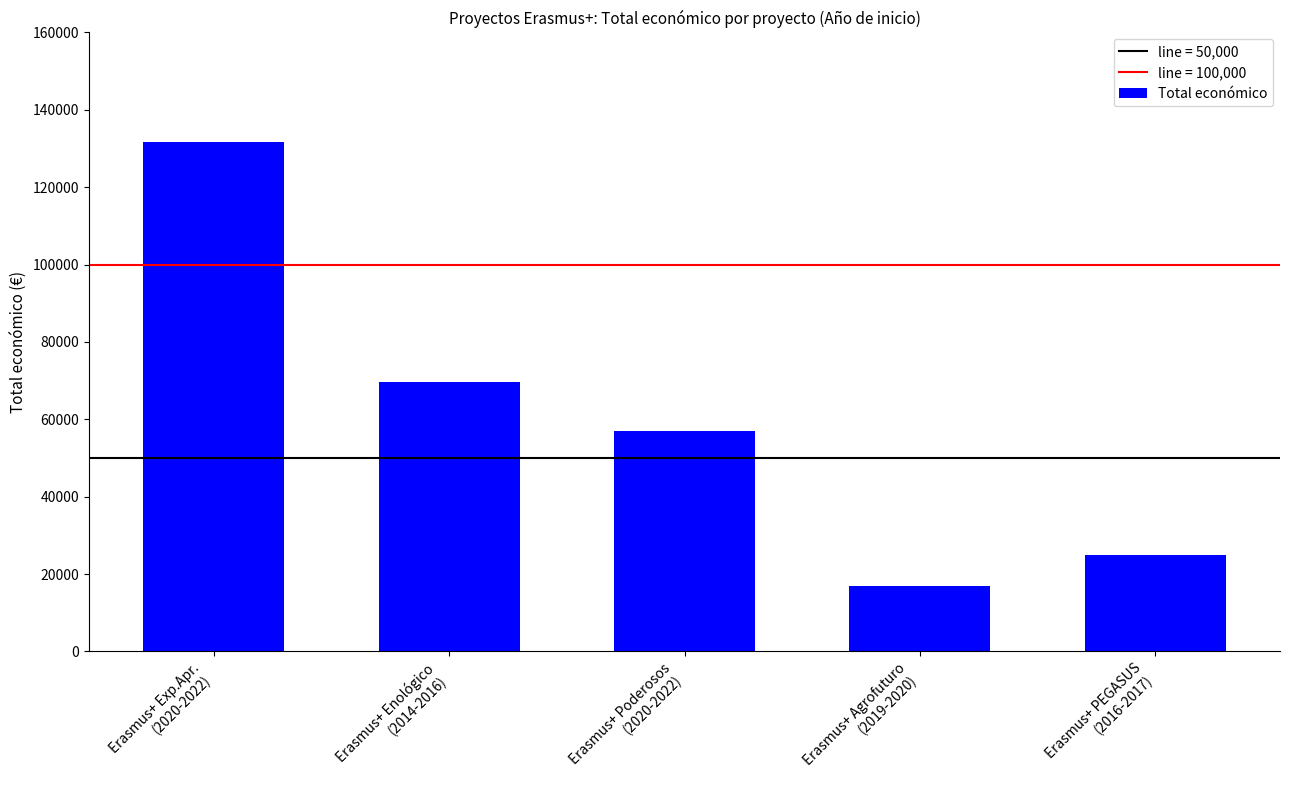

Which label corresponds to the smallest value in the chart?

Erasmus+ Agrofuturo
(2019-2020)